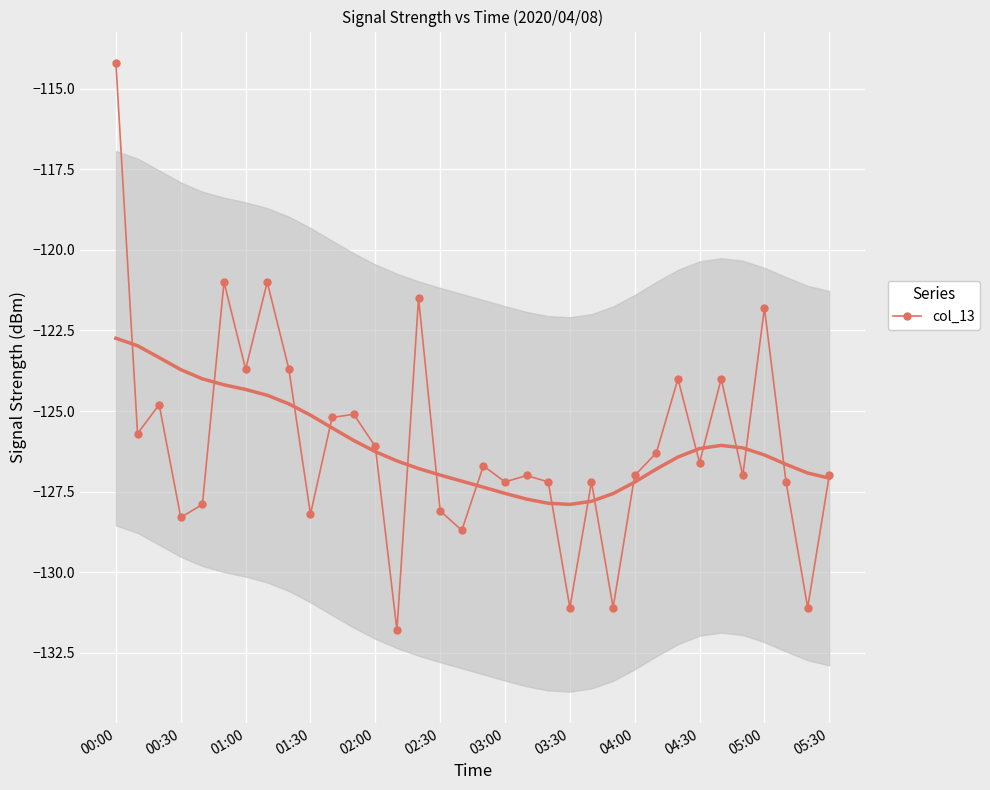

The col_13 series shows -127.0 at 04:00. True or false?

True